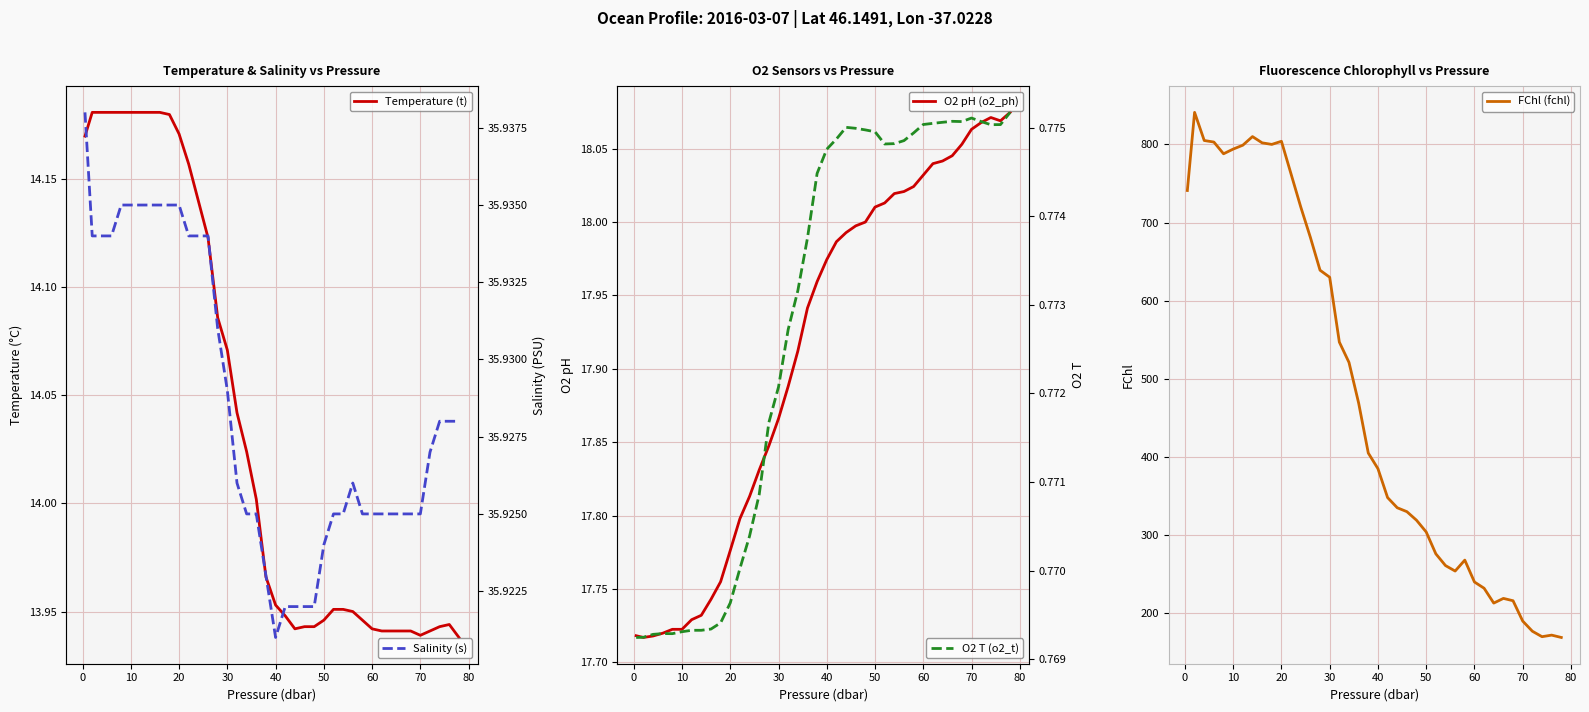

What is the greatest value displayed?

841.0